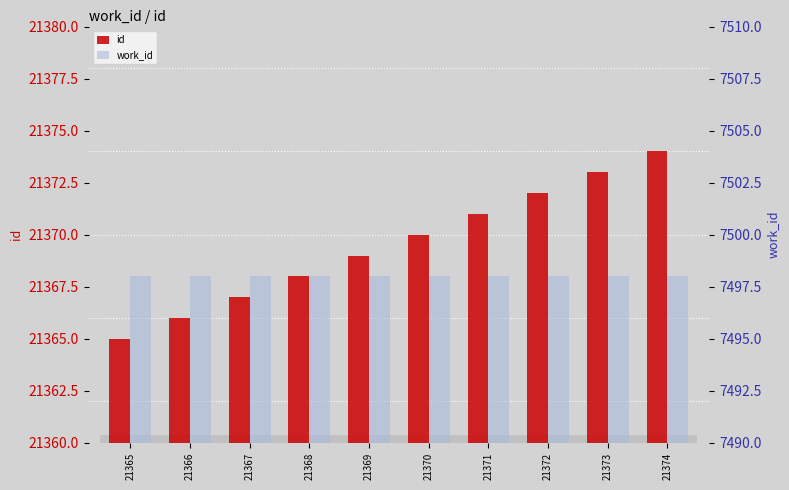

What is the difference between the id values at 21367 and 21368?

1